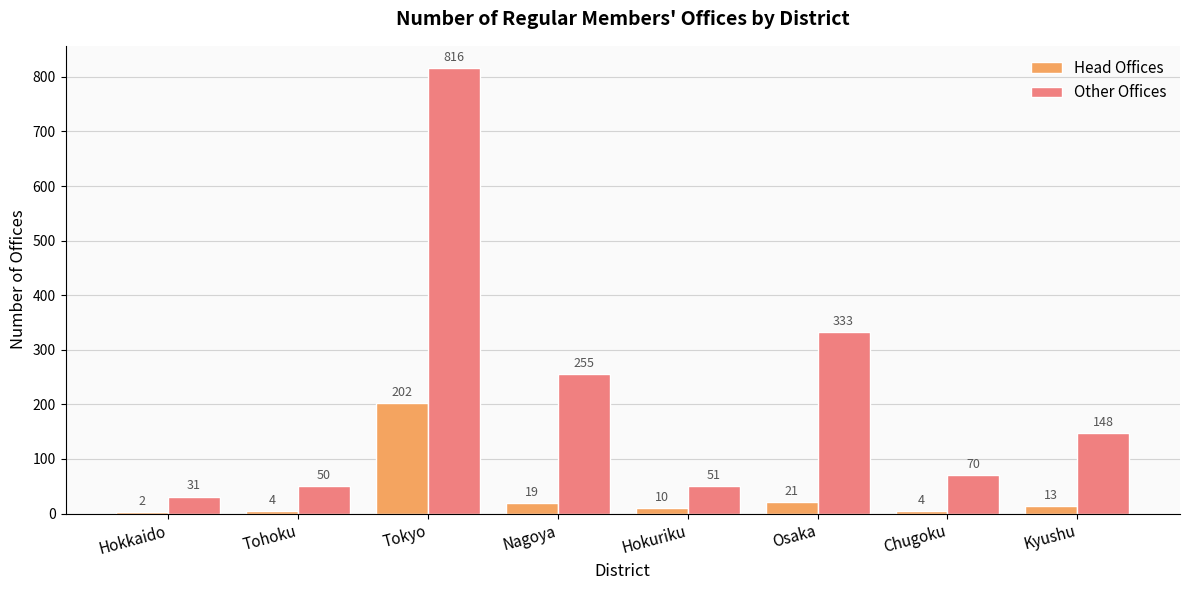

What is the total value across all series at Hokuriku?

61